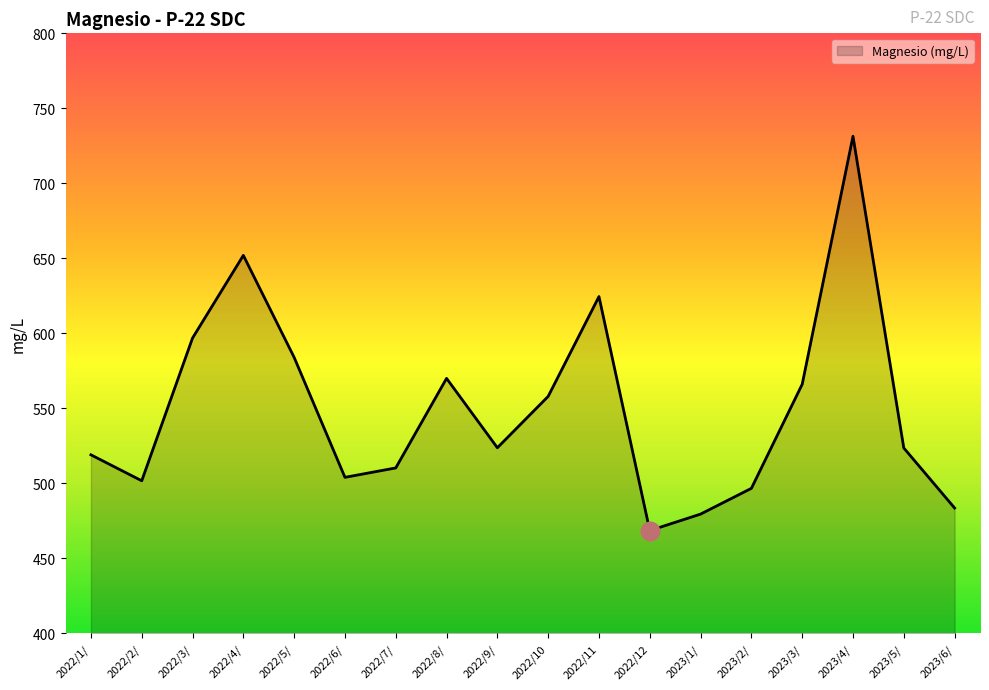

What is the change in value from 2022/6/ to 2023/5/?

+19.6